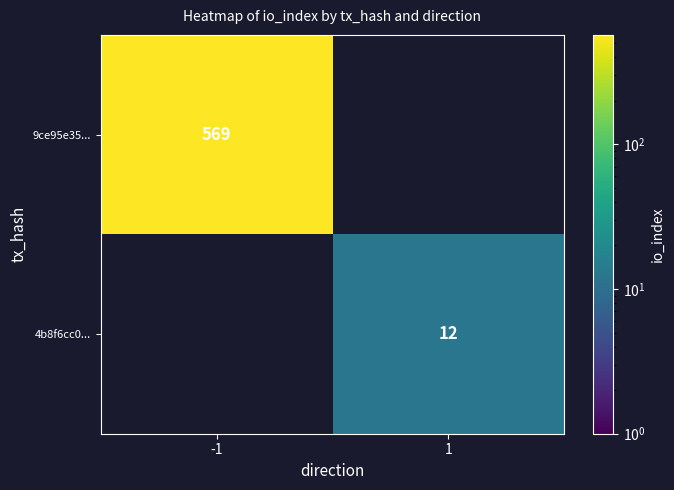

The value of 9ce95e35... at -1 is 569. True or false?

True